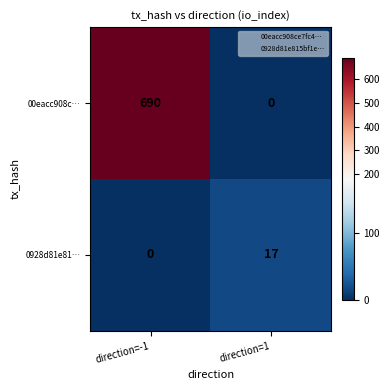

Reading left to right, extract all data points from this chart.

00eacc908c…: direction=-1=690	direction=1=0
0928d81e81…: direction=-1=0	direction=1=17